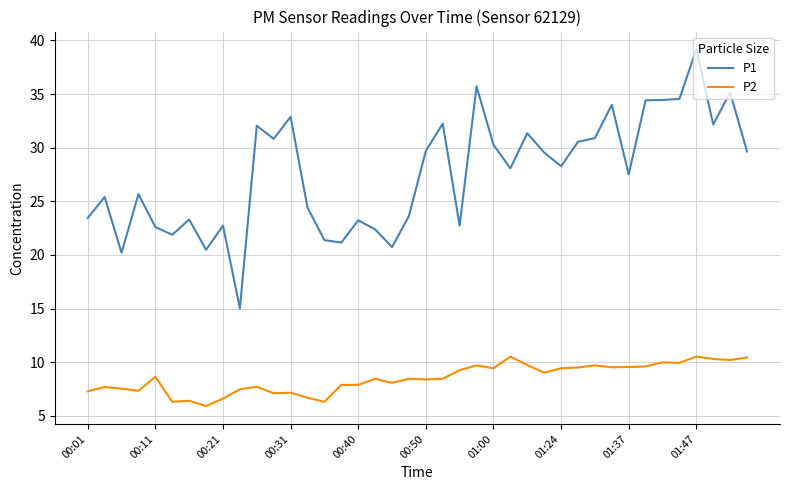

What is the highest value of the P2 series?

10.5